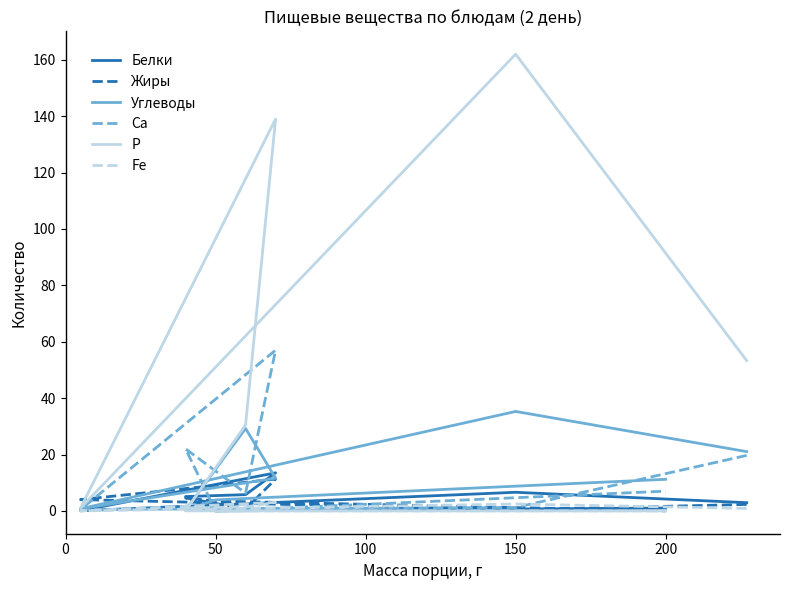

Reading right to left, extract all data points from this chart.

Белки: 1.0	0.0	5.1	5.8	13.5	0.1	6.6	2.9
Жиры: 0.0	3.5	4.6	0.7	11.3	4.0	0.4	2.3
Углеводы: 11.2	3.9	0.3	29.2	11.6	0.8	35.3	21.0
Са: 7.0	0.0	22.0	6.3	57.0	0.5	1.2	19.7
Р: 0.0	0.0	0.0	30.5	139.0	1.0	162.0	53.3
Fe: 0.0	0.0	1.0	1.4	3.0	0.0	2.4	0.9